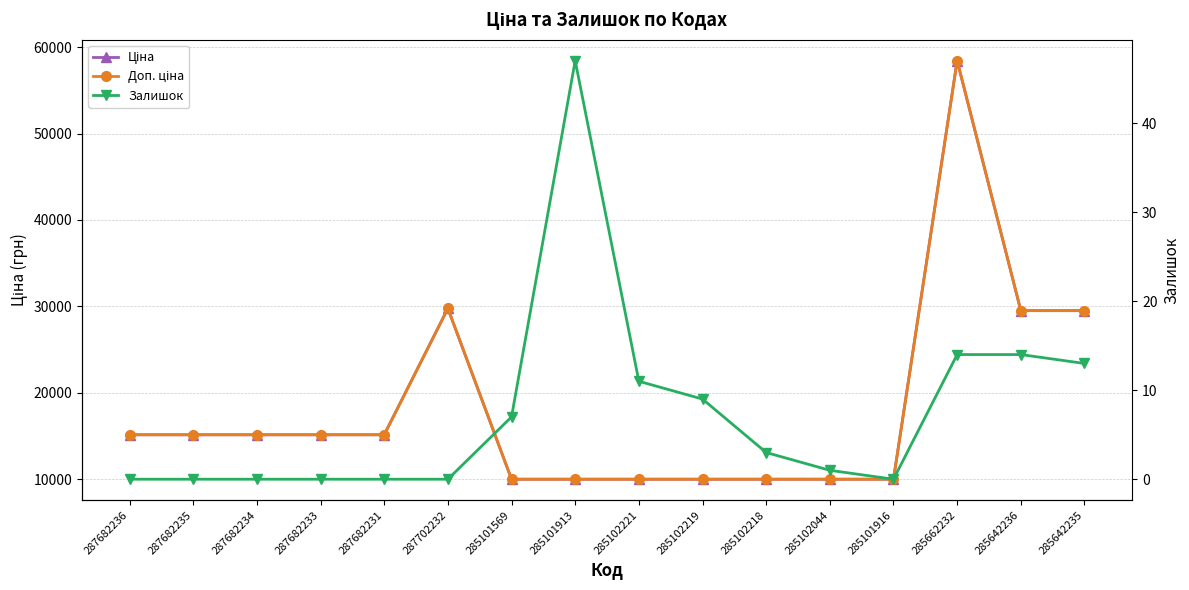

True or false: Залишок and Ціна intersect in this chart.

False